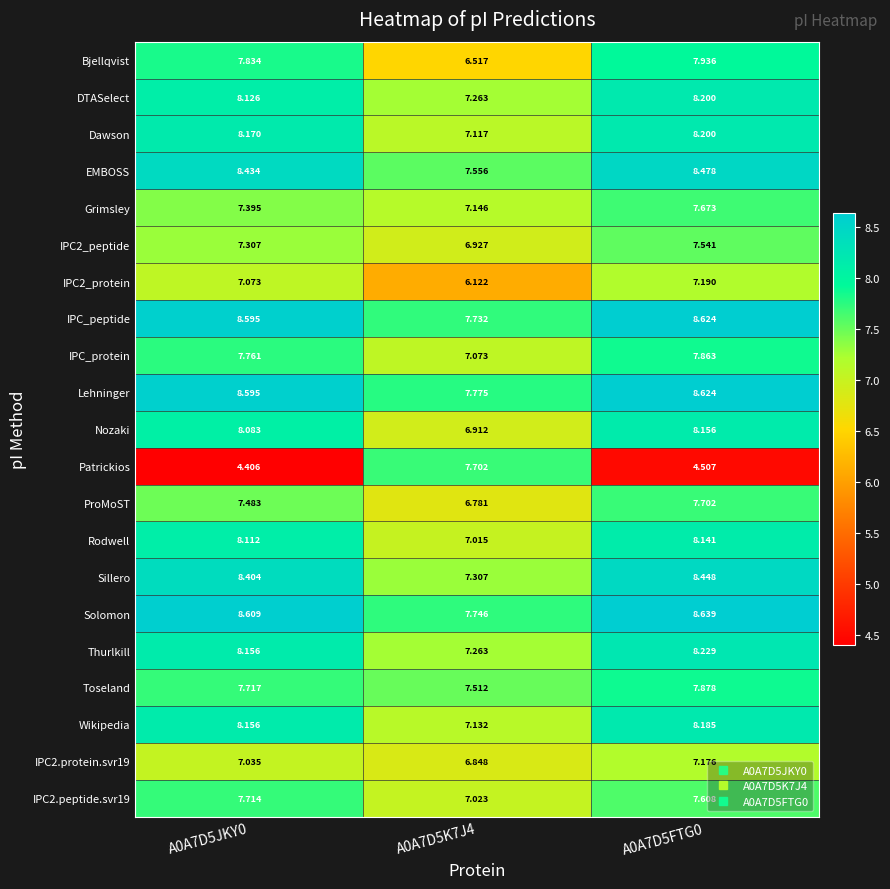

Which series has the widest spread of values?

Patrickios